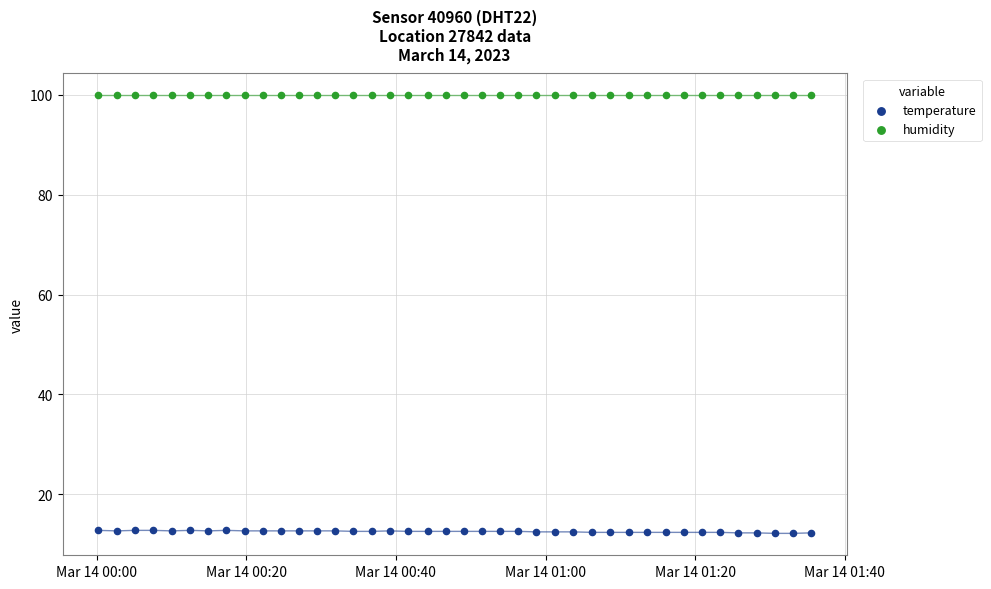

What are all the series names shown in the legend?

temperature, humidity